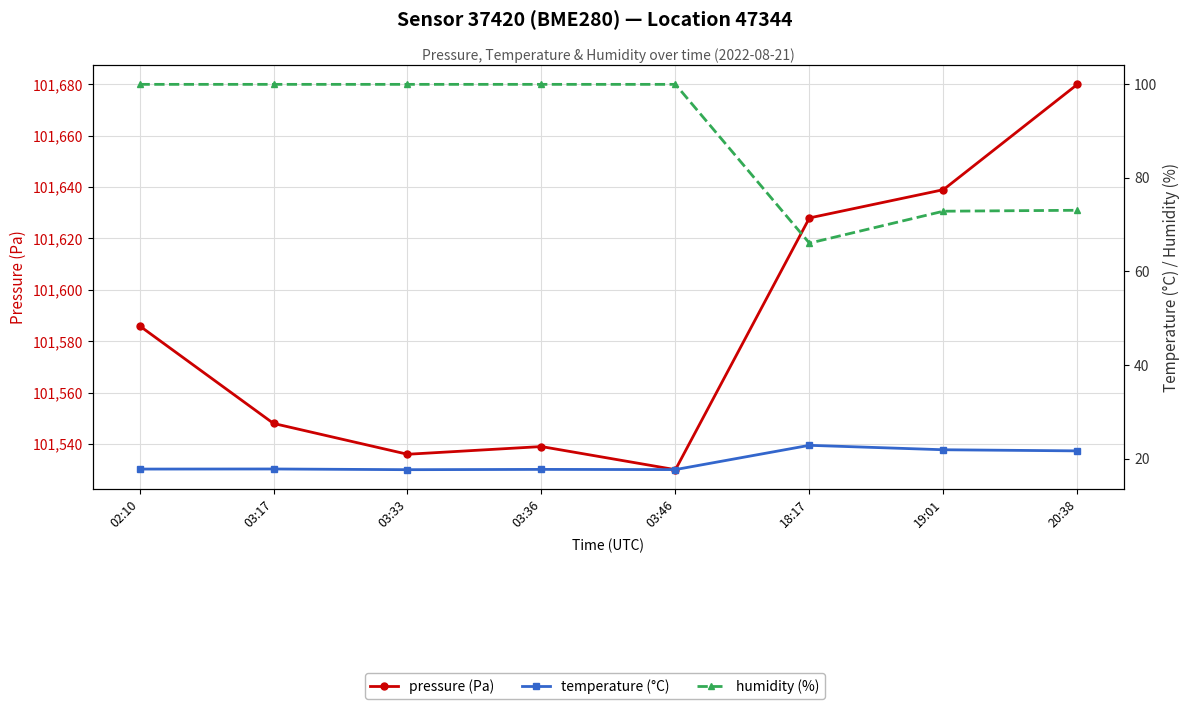

Which category has the highest value across all series?

20:38